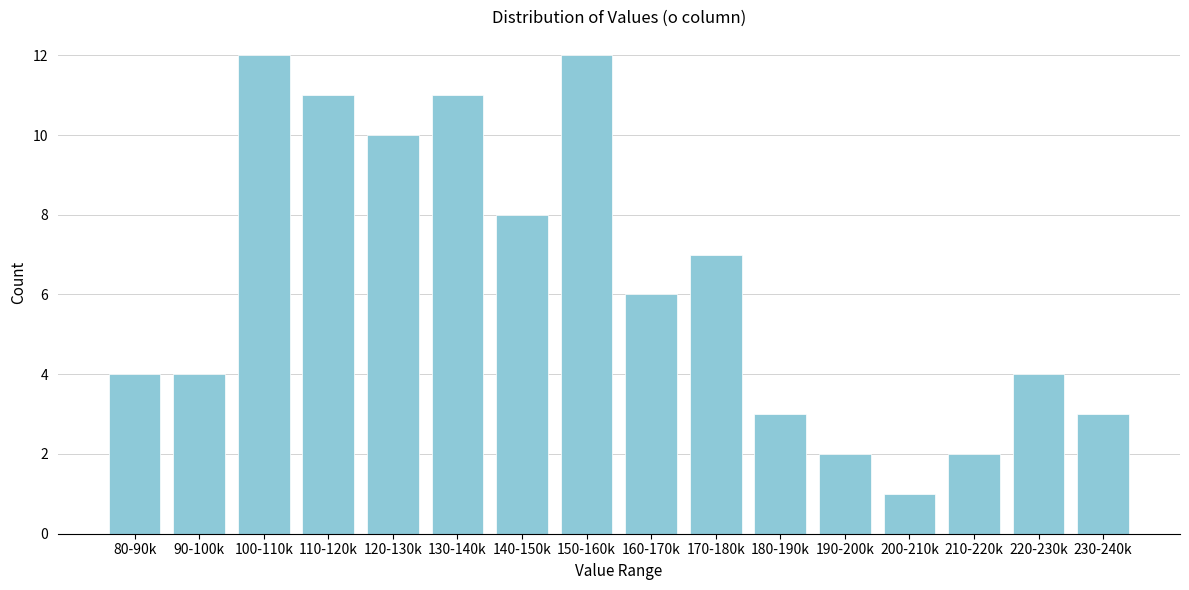

Reading left to right, extract all data points from this chart.

80-90k=4	90-100k=4	100-110k=12	110-120k=11	120-130k=10	130-140k=11	140-150k=8	150-160k=12	160-170k=6	170-180k=7	180-190k=3	190-200k=2	200-210k=1	210-220k=2	220-230k=4	230-240k=3